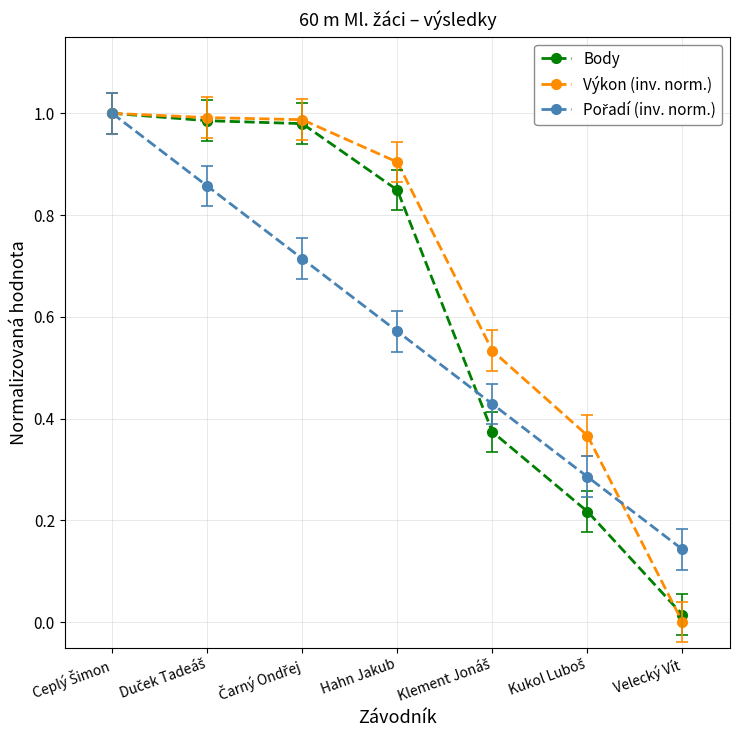

True or false: Výkon (inv. norm.) has more than 2 points higher than both neighbors.

False